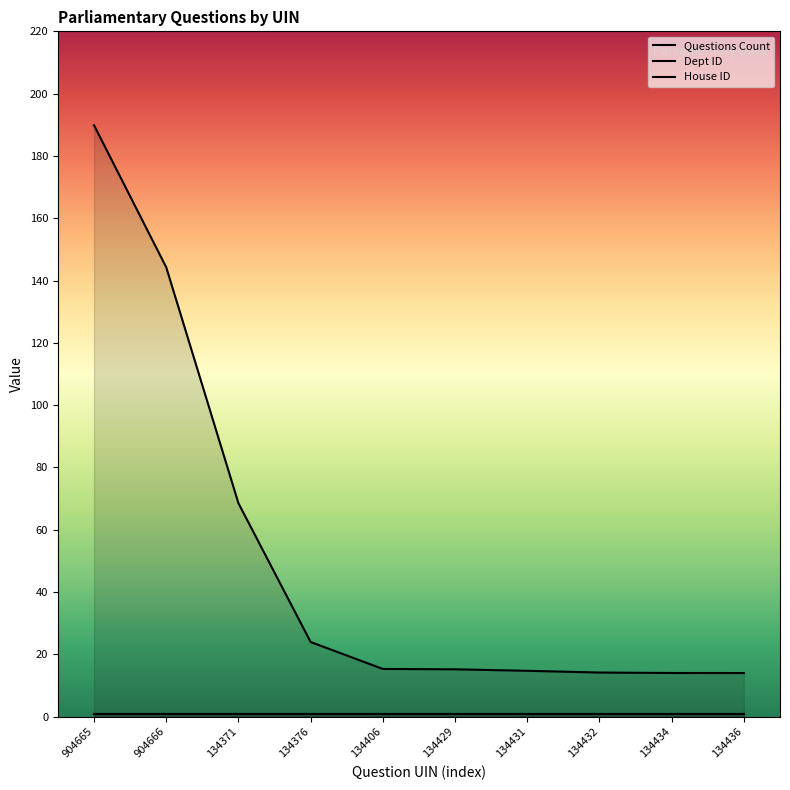

Does the chart display data point markers on the line(s)?

No